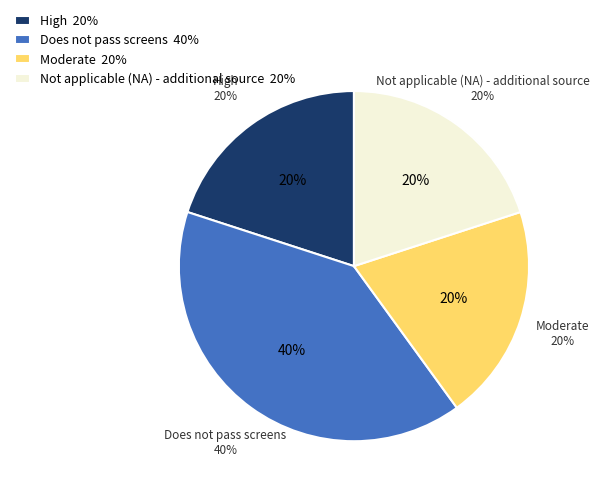

Combined, what portion of the pie is Not applicable (NA) - additional source and High?

40.0%